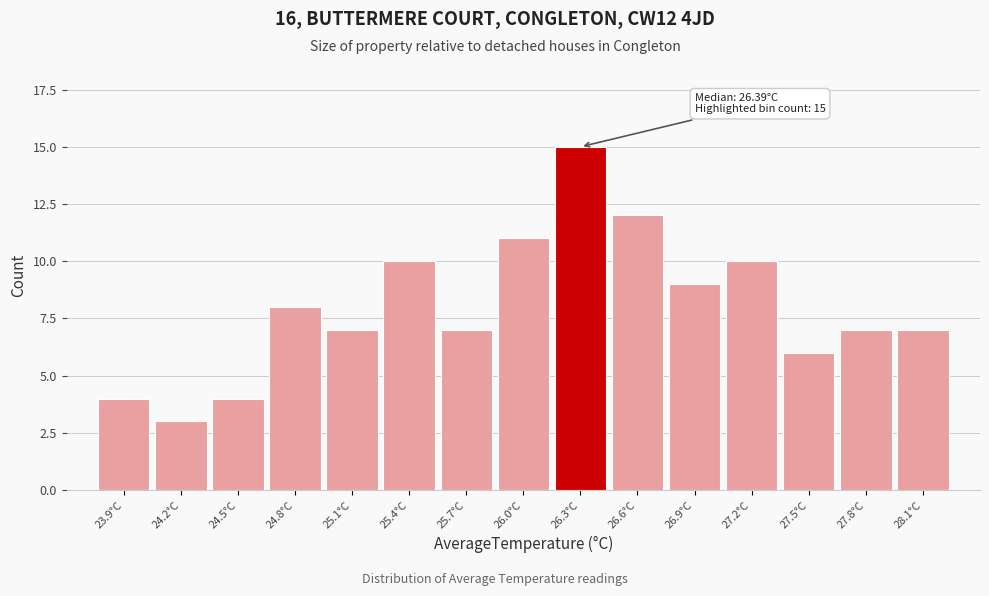

Reading left to right, transcribe all the data shown in this chart.

4	3	4	8	7	10	7	11	15	12	9	10	6	7	7